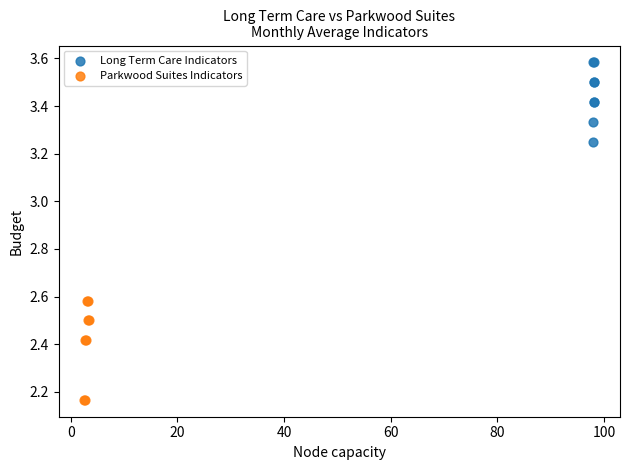

Which series reaches the minimum Y coordinate?

Parkwood Suites Indicators